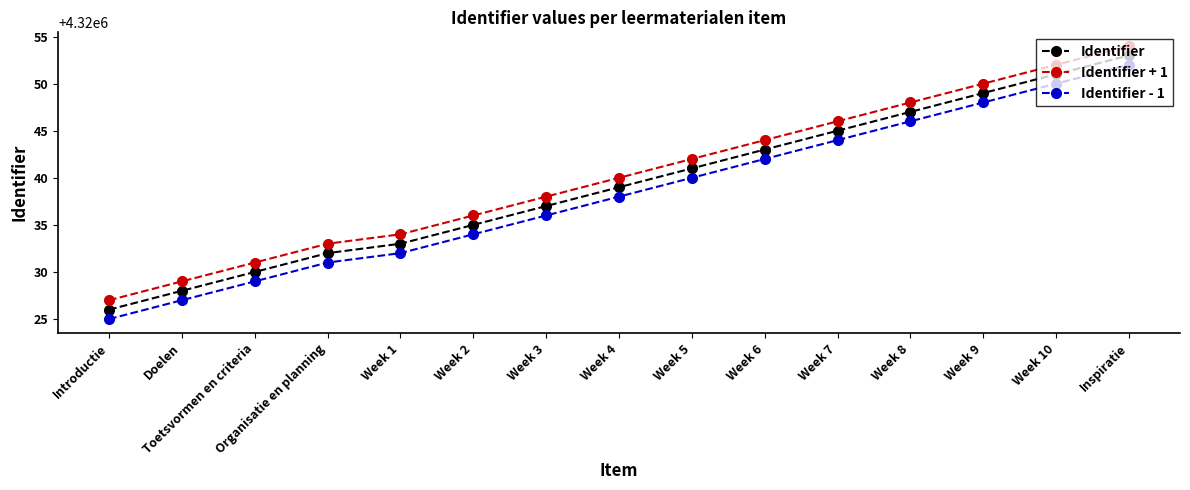

Is it true that Identifier equals 5680707 at Week 5?

False